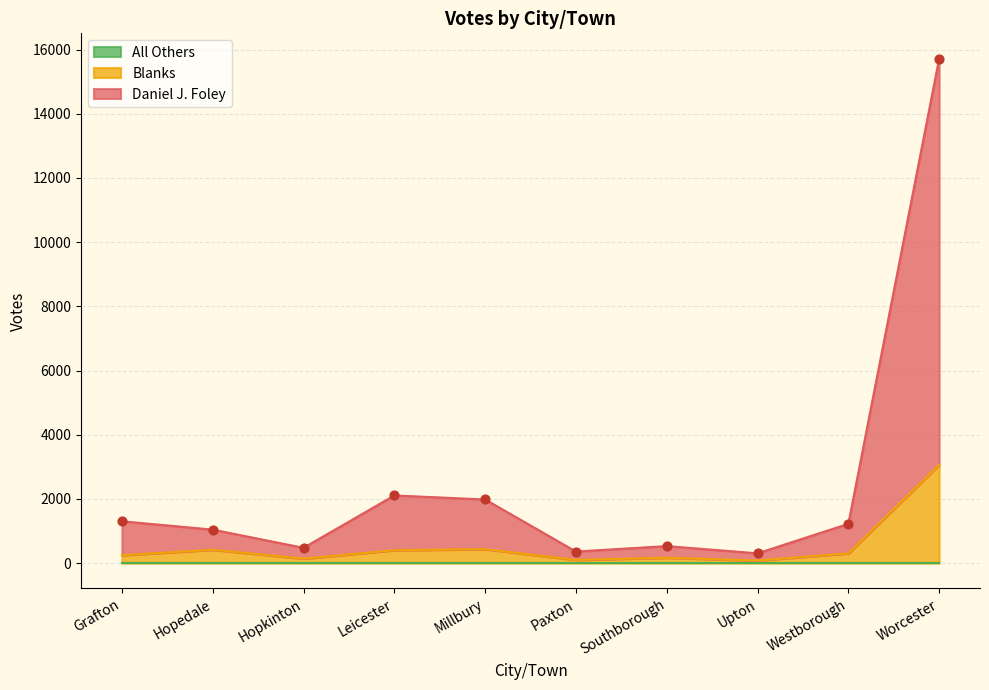

True or false: Blanks has a value of 5478 at Worcester.

False